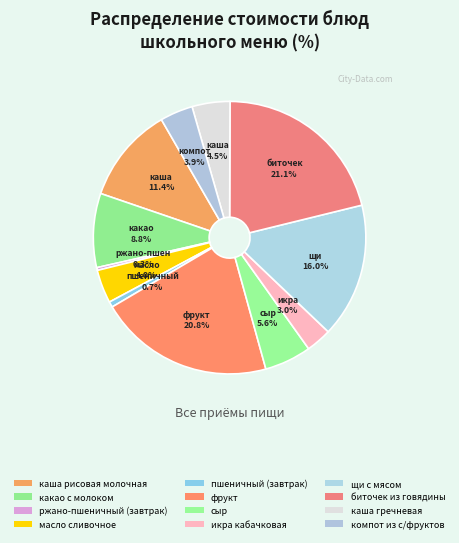

What percentage is the сыр slice, to the nearest percent?

6%